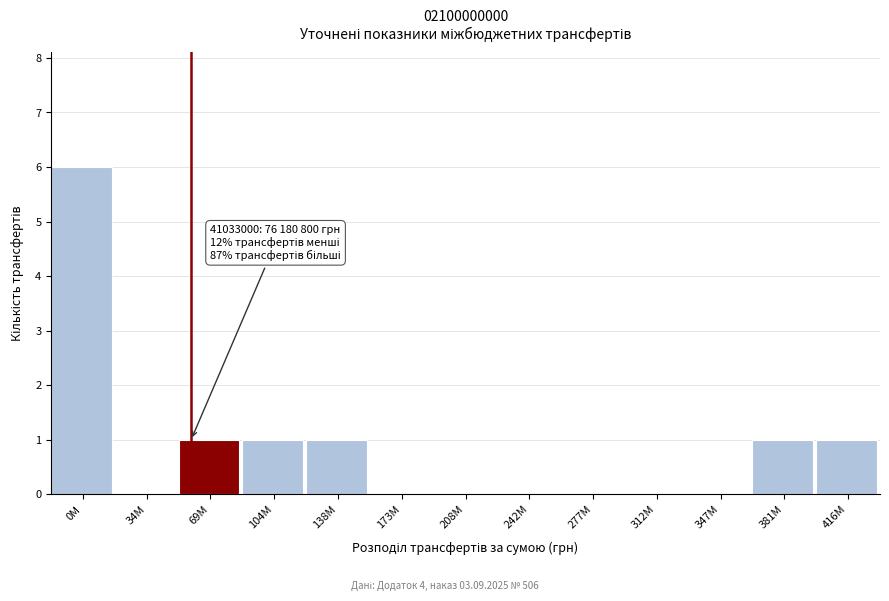

Reading right to left, transcribe all the data shown in this chart.

416M=1	381M=1	347M=0	312M=0	277M=0	242M=0	208M=0	173M=0	138M=1	104M=1	69M=1	34M=0	0M=6